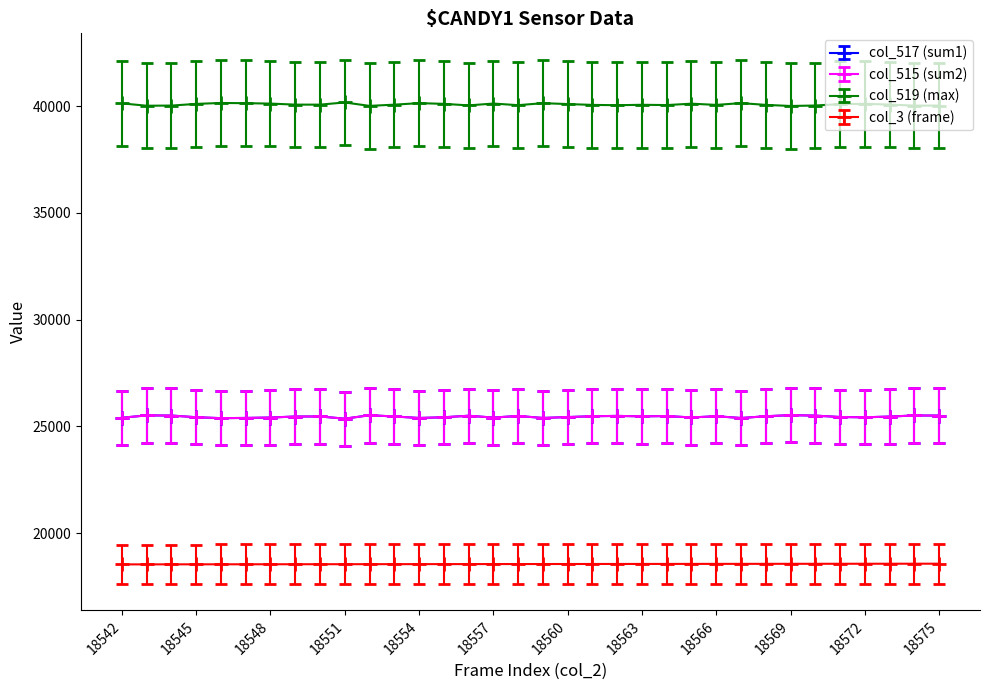

Is this an area chart (filled region under the line)?

No